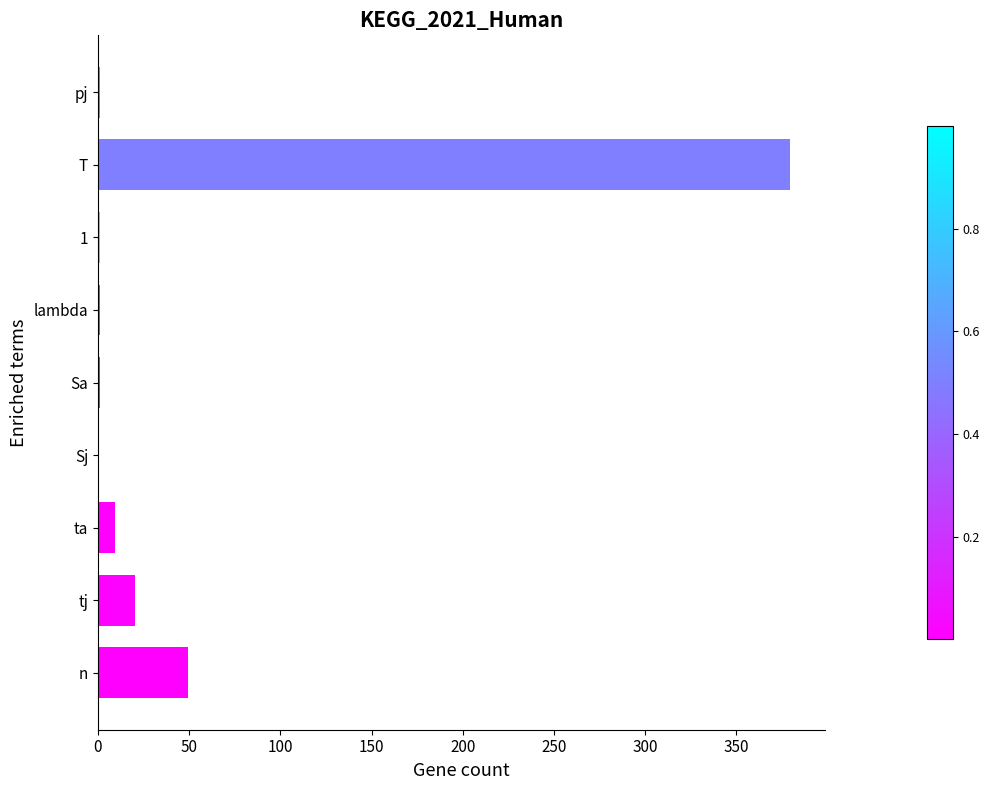

At which category does the chart reach its peak across all series?

T